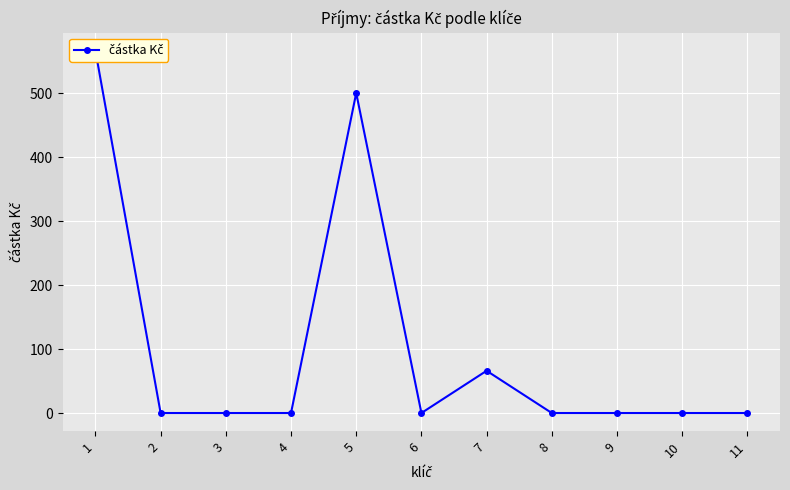

What is the greatest value displayed?

566